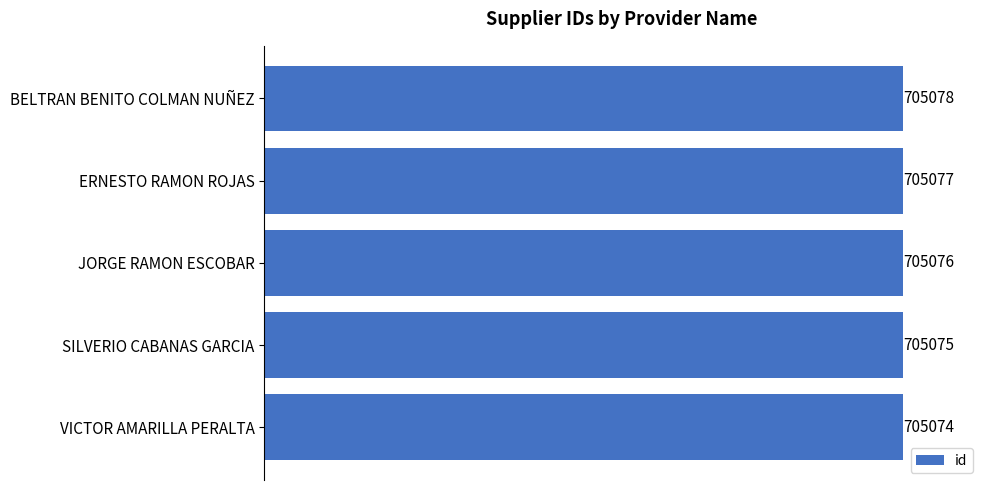

Which category has the lowest value across all series?

VICTOR AMARILLA PERALTA